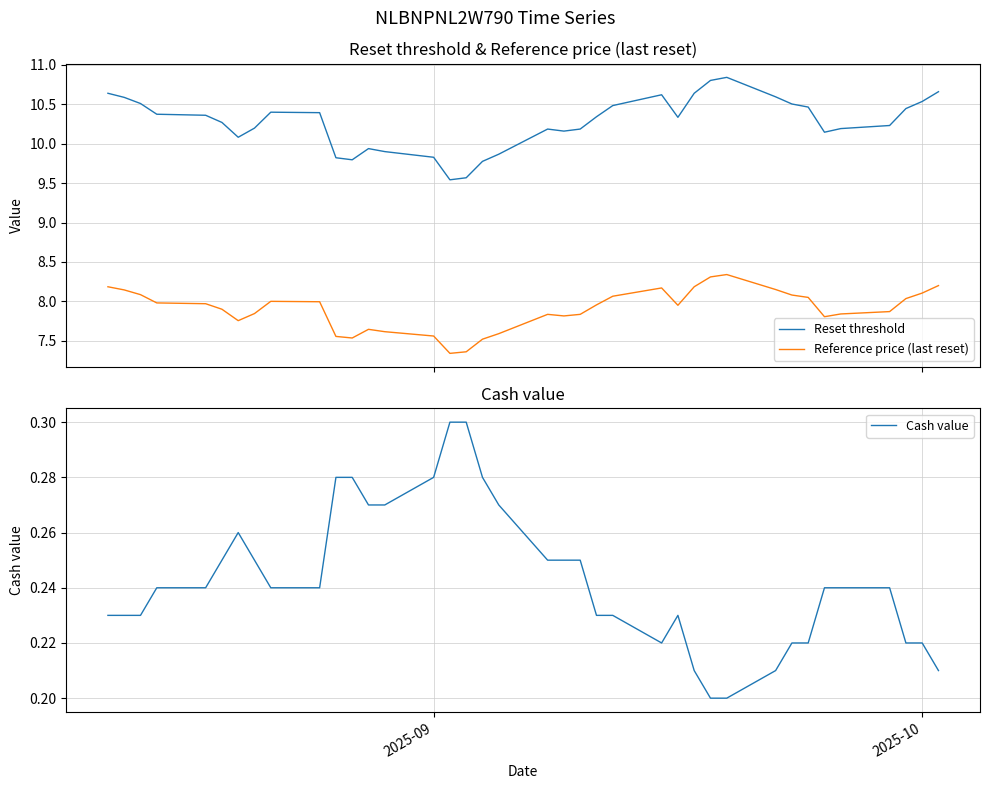

Rank the series by their average value, from lowest to highest.

Cash value, Reference price (last reset), Reset threshold